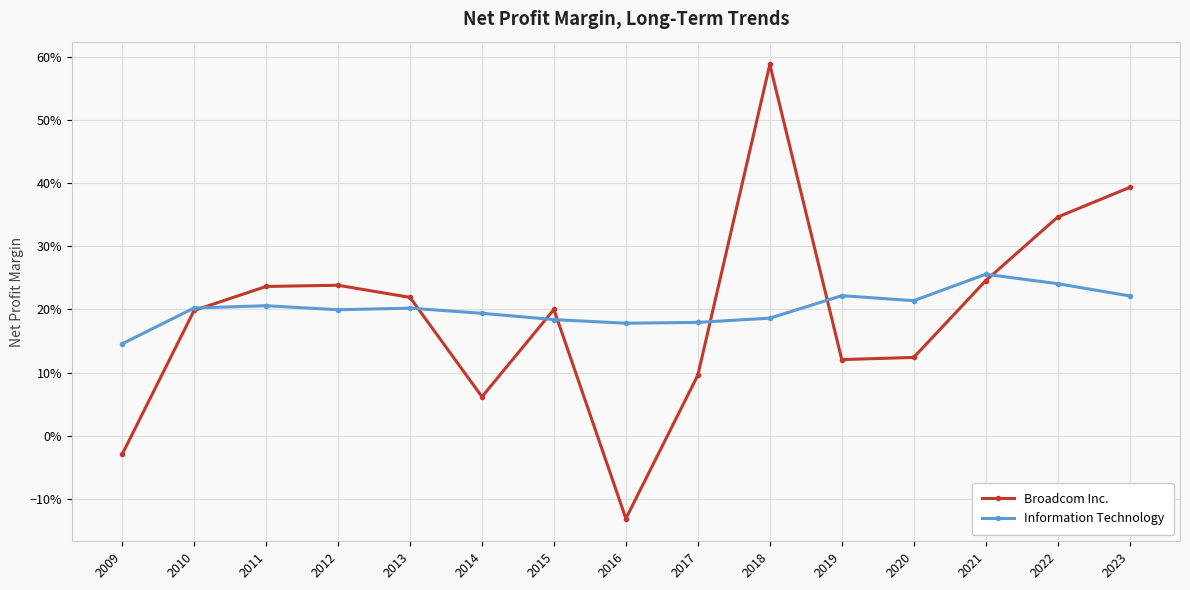

What are all the series names shown in the legend?

Broadcom Inc., Information Technology